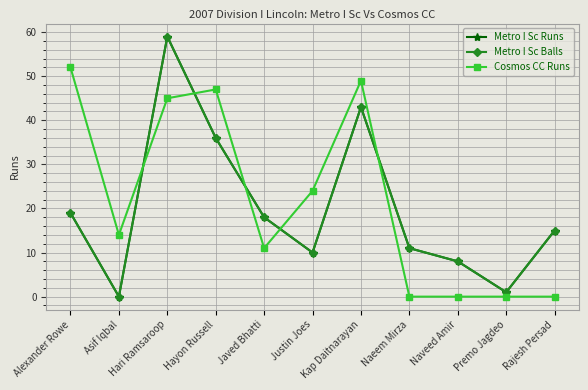

Which series has the largest range (max minus min)?

Metro I Sc Runs